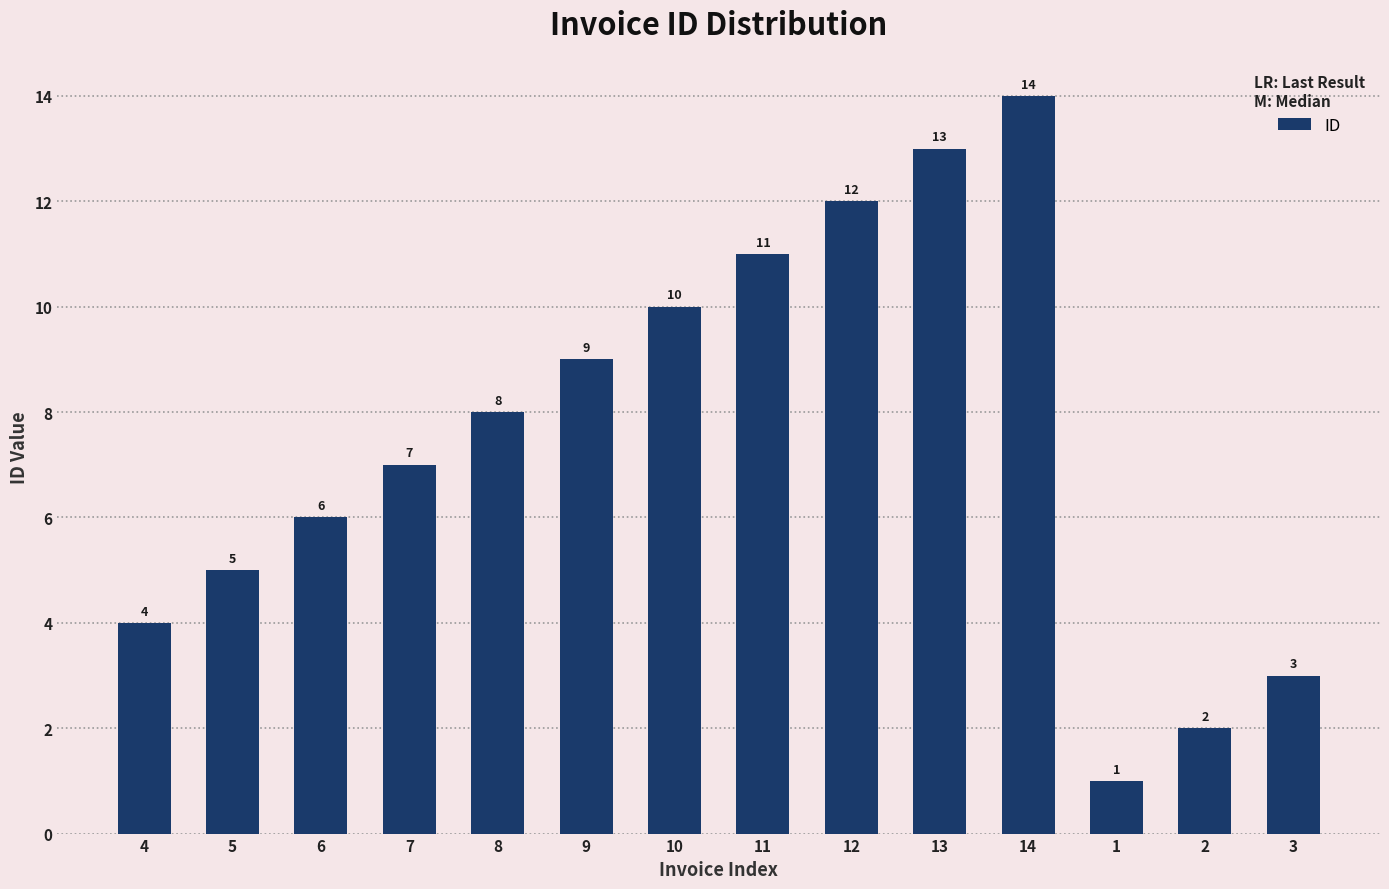

List the labels in order of value, smallest first.

1, 2, 3, 4, 5, 6, 7, 8, 9, 10, 11, 12, 13, 14